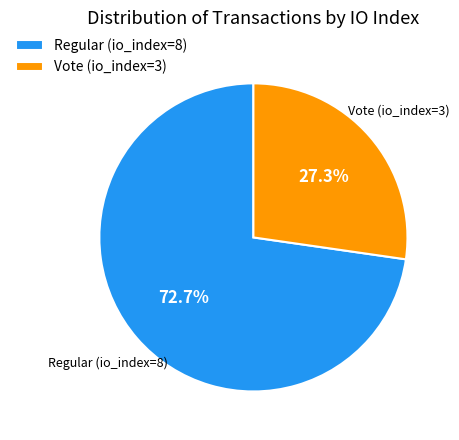

To the nearest percent, what is the combined percentage of Vote (io_index=3) and Regular (io_index=8)?

100%